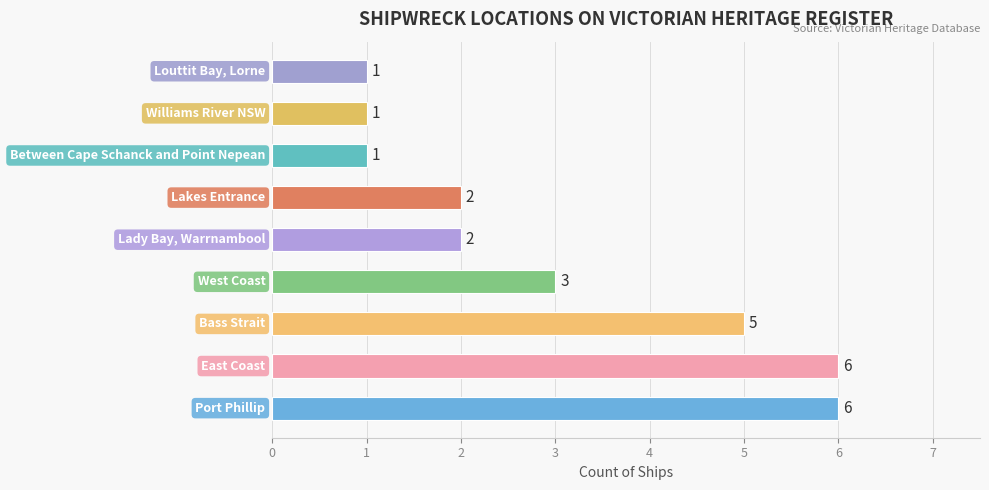

Count the values in the range 1 to 5.

7